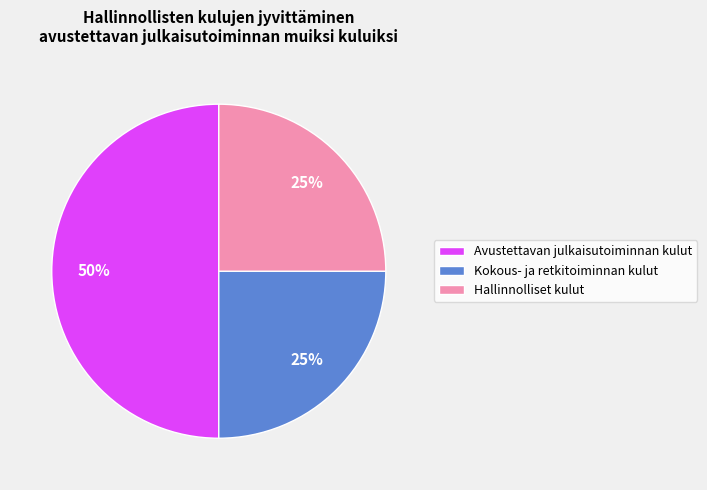

Does Hallinnolliset kulut represent more than half of the total?

No